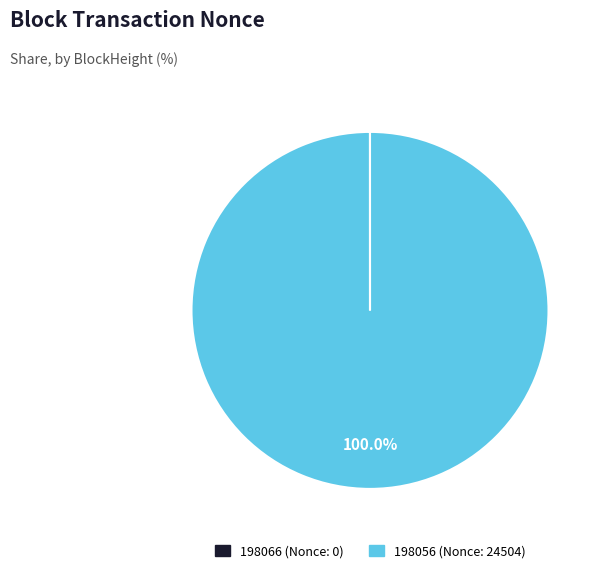

Does 198056 account for over 50% of the chart?

Yes